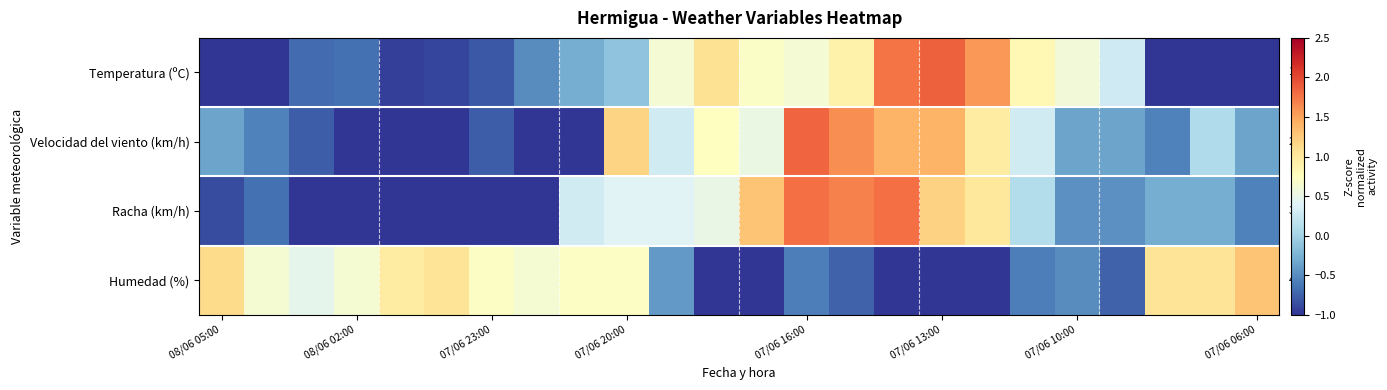

List the series in order of their peak value, highest first.

Temperatura (ºC), Velocidad del viento (km/h), Racha (km/h), Humedad (%)